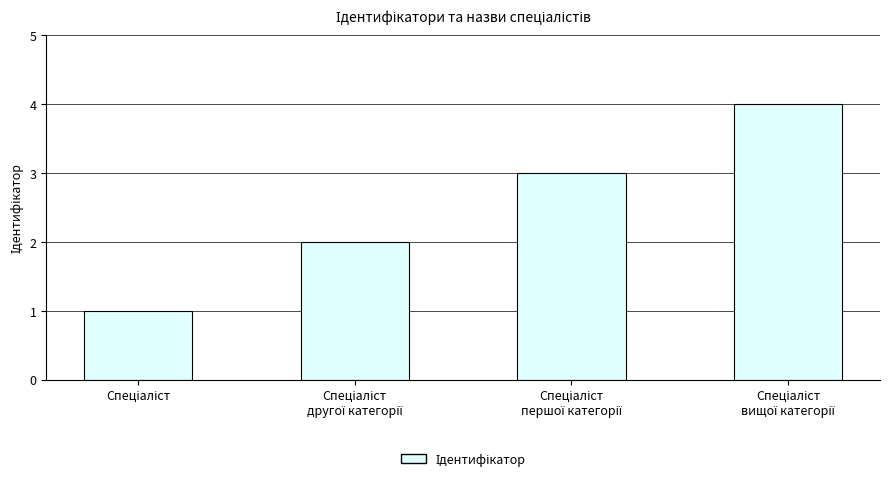

What is the maximum value shown in the chart?

4